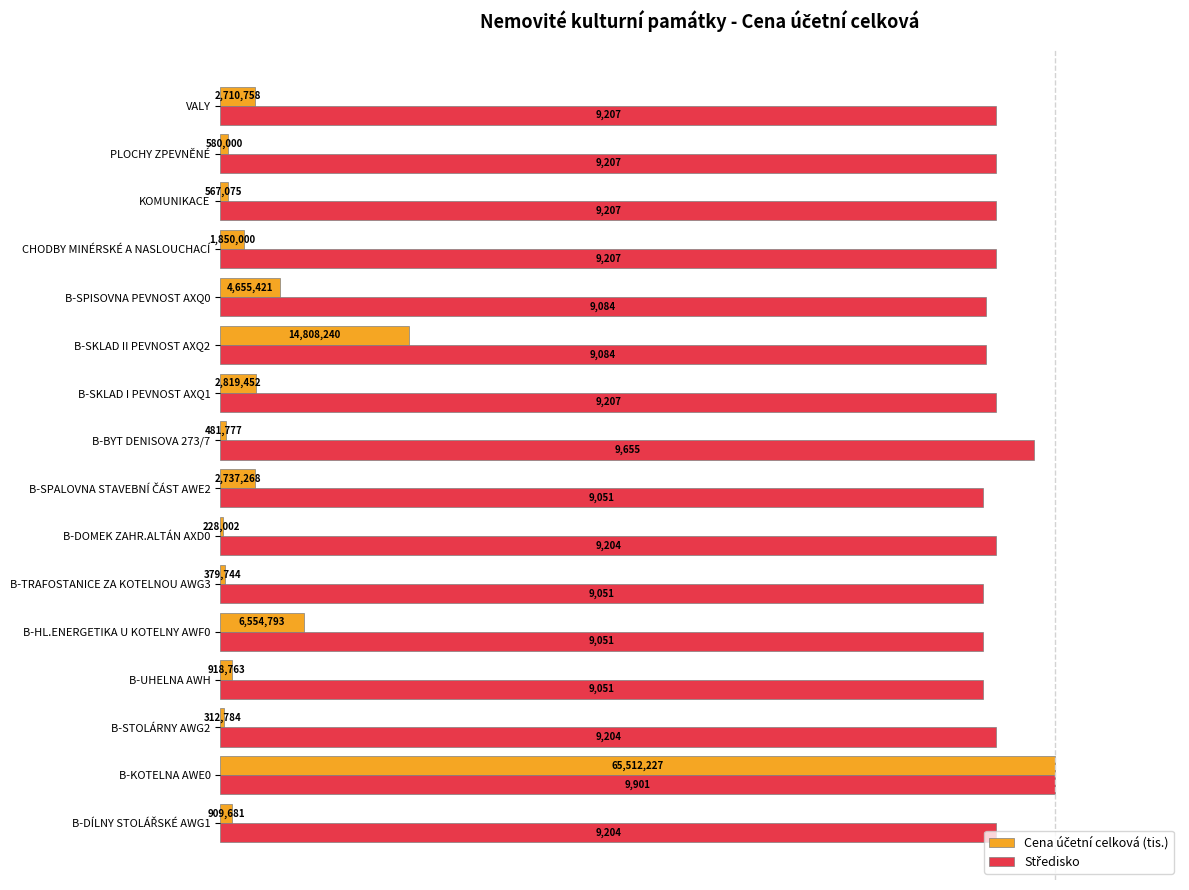

At how many categories does at least one series exceed 70?

16